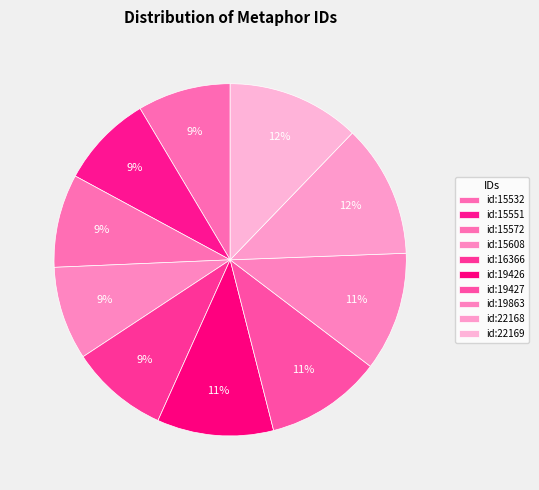

How many segments does this pie chart have?

10